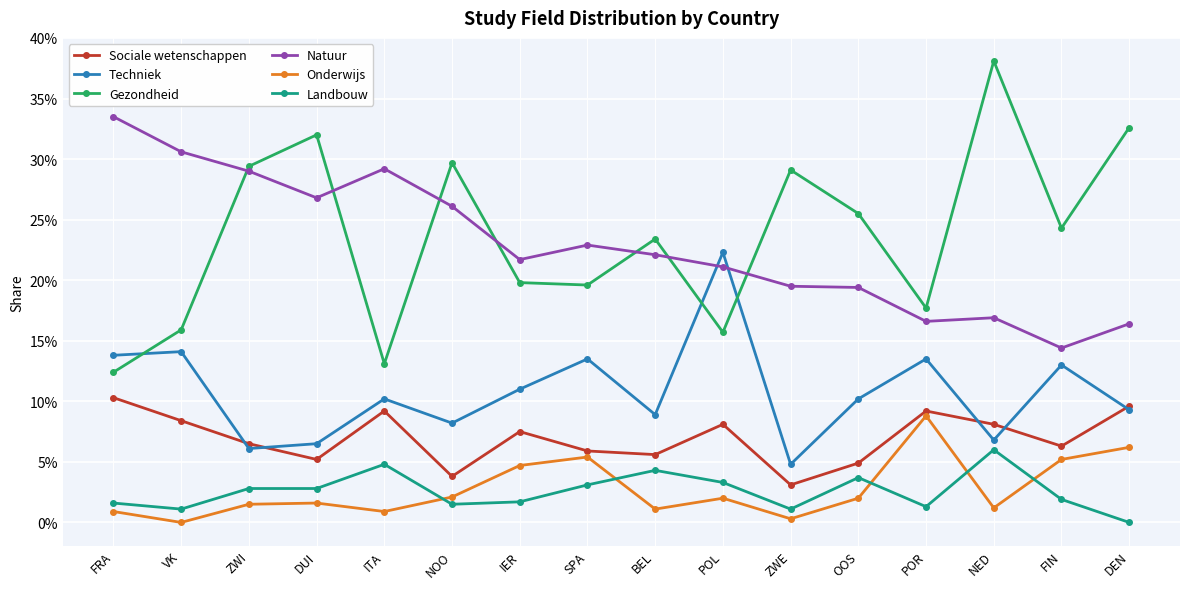

Which series has the largest range (max minus min)?

Gezondheid